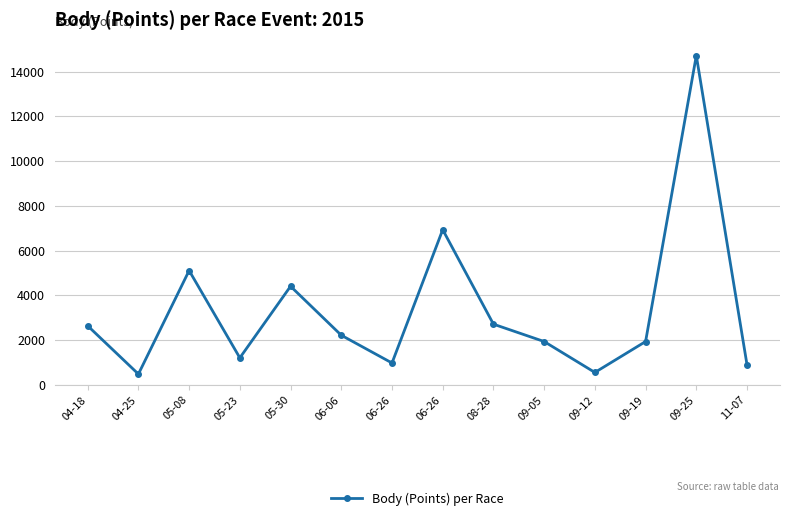

Rank the categories by value from highest to lowest.

09-25, 06-26, 05-08, 05-30, 08-28, 04-18, 06-06, 09-05, 09-19, 05-23, 06-26, 11-07, 09-12, 04-25